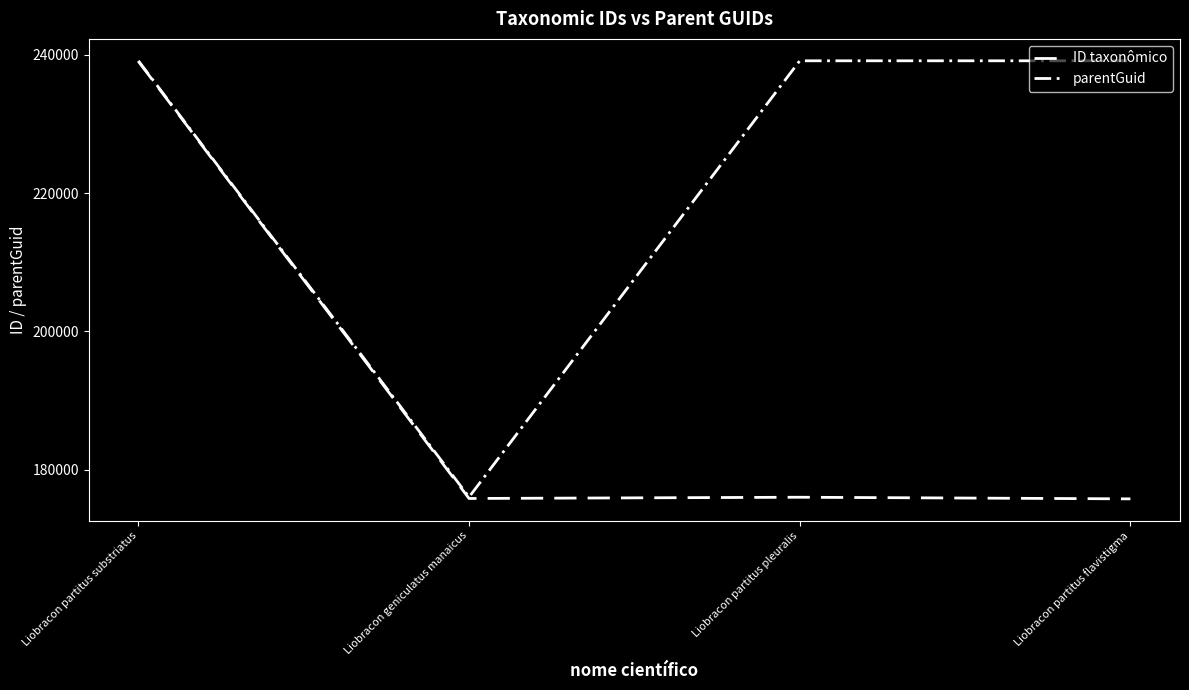

Does the chart display data point markers on the line(s)?

No